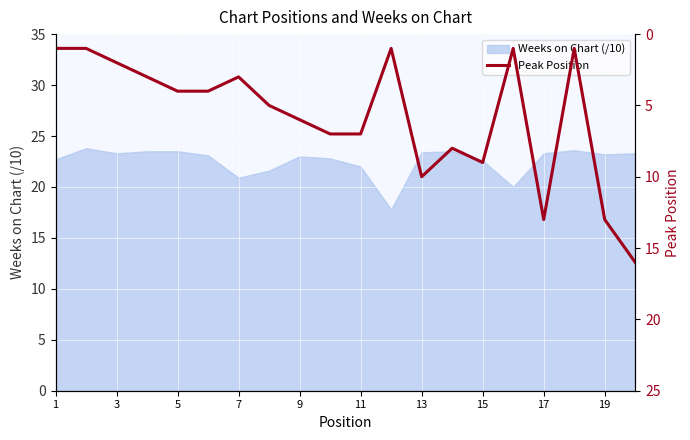

The value of Weeks on Chart (/10) at 19 is 23.2. True or false?

True